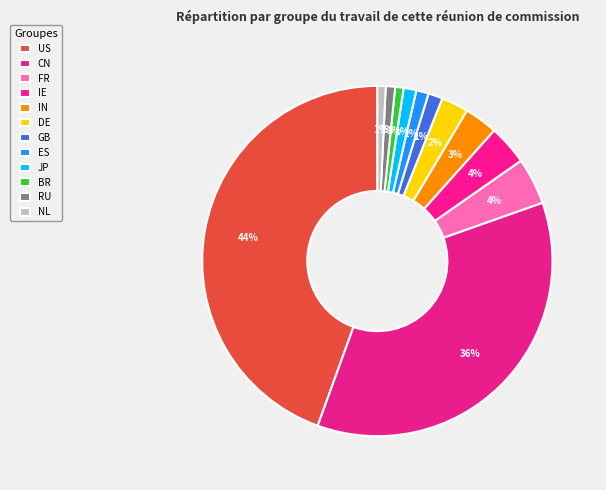

To the nearest percent, what is the combined percentage of US and DE?

47%